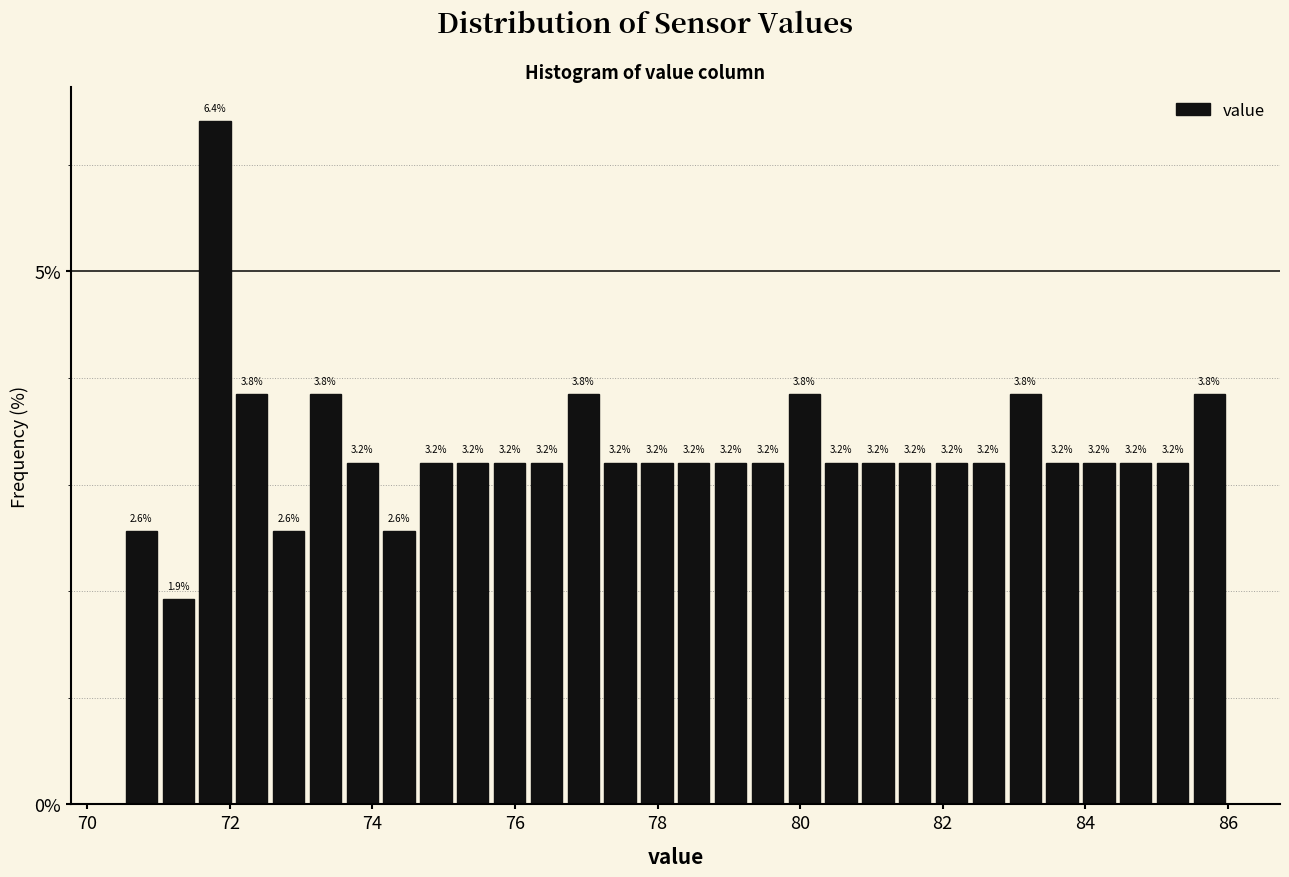

Around what value on the x-axis is the tallest bar? Give the approximate position of its centre, as read against the axis.

71.8